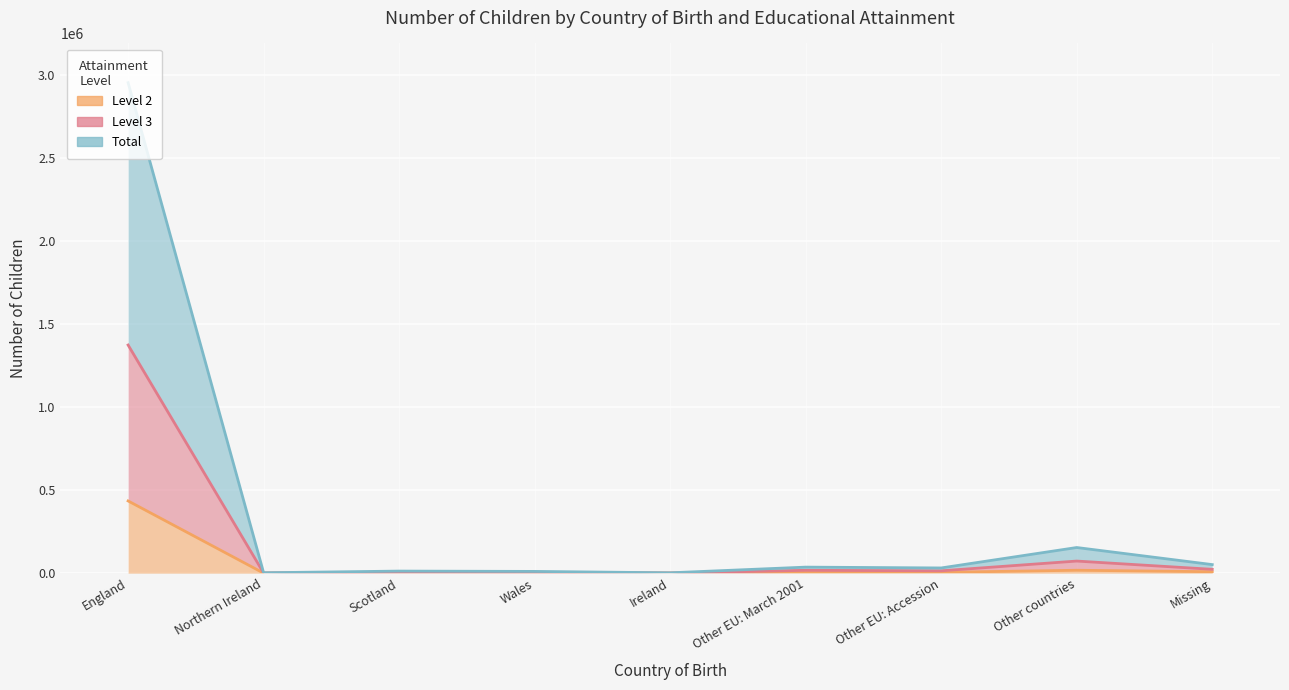

Is the value of Level 3 at Scotland greater than the value of Level 2 at Missing?

No